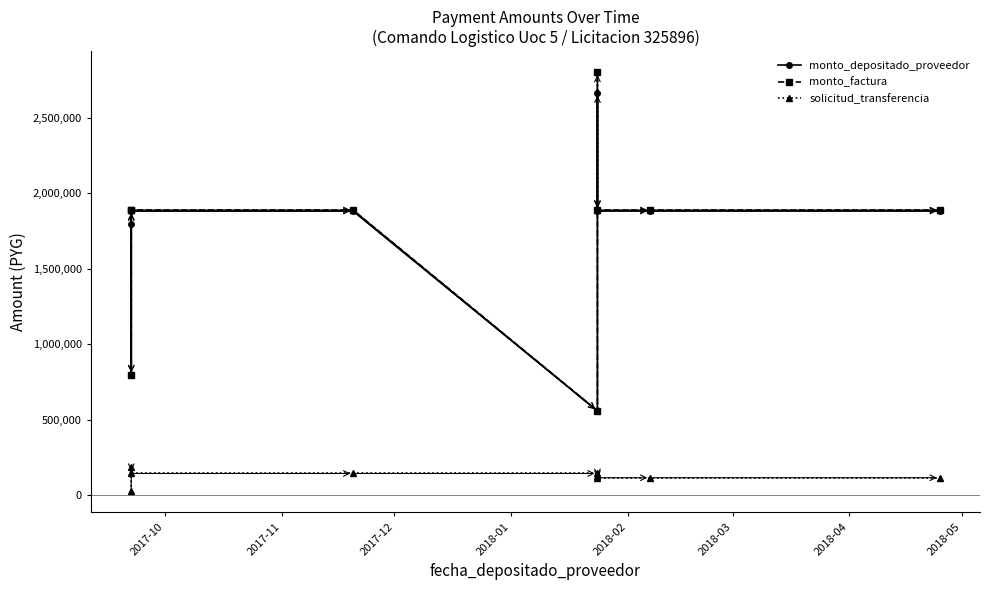

True or false: monto_depositado_proveedor and solicitud_transferencia intersect in this chart.

False